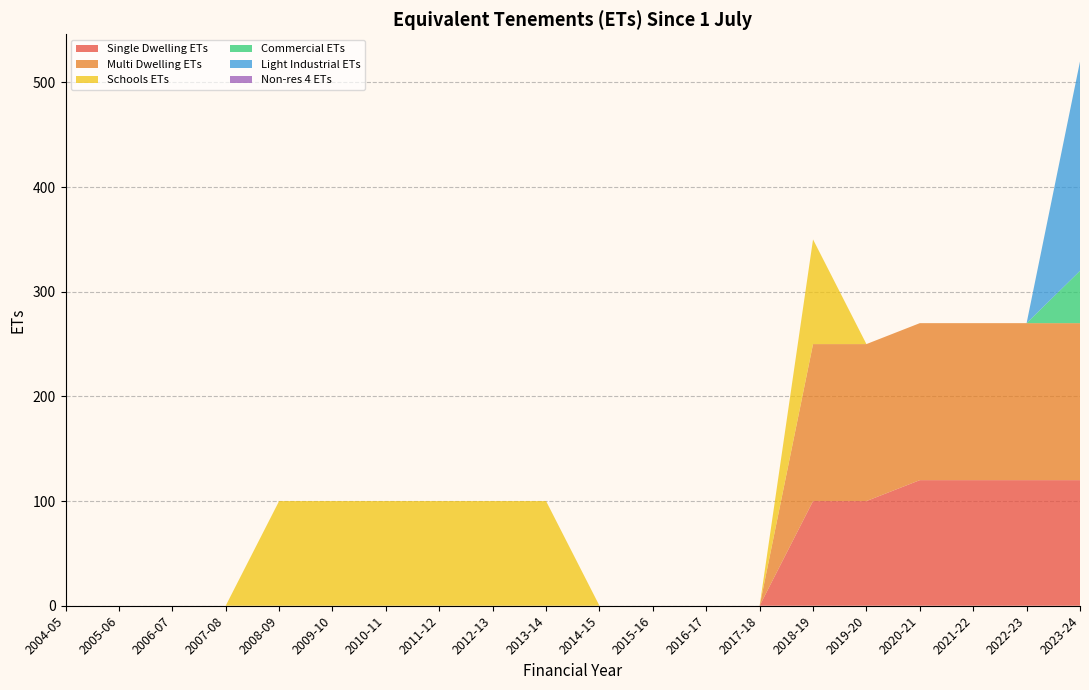

Reading left to right, transcribe all the data shown in this chart.

Single Dwelling ETs: 0	0	0	0	0	0	0	0	0	0	0	0	0	0	100	100	120	120	120	120
Multi Dwelling ETs: 0	0	0	0	0	0	0	0	0	0	0	0	0	0	150	150	150	150	150	150
Schools ETs: 0	0	0	0	100	100	100	100	100	100	0	0	0	0	100	0	0	0	0	0
Commercial ETs: 0	0	0	0	0	0	0	0	0	0	0	0	0	0	0	0	0	0	0	50
Light Industrial ETs: 0	0	0	0	0	0	0	0	0	0	0	0	0	0	0	0	0	0	0	200
Non-res 4 ETs: 0	0	0	0	0	0	0	0	0	0	0	0	0	0	0	0	0	0	0	0